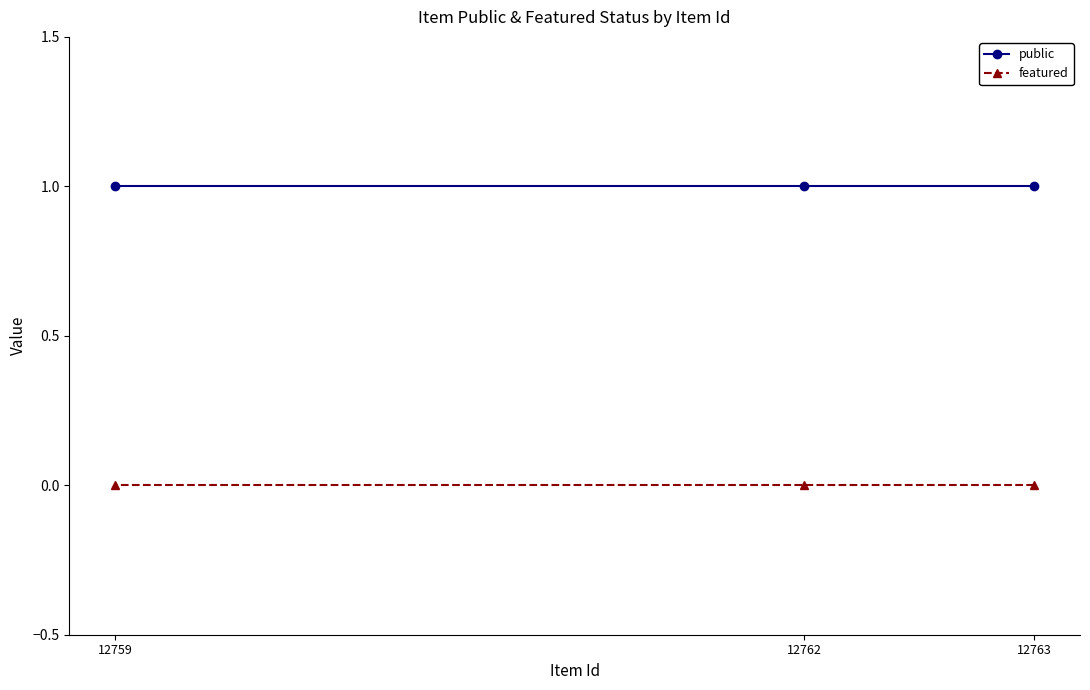

Which label corresponds to the smallest value in the chart?

12763